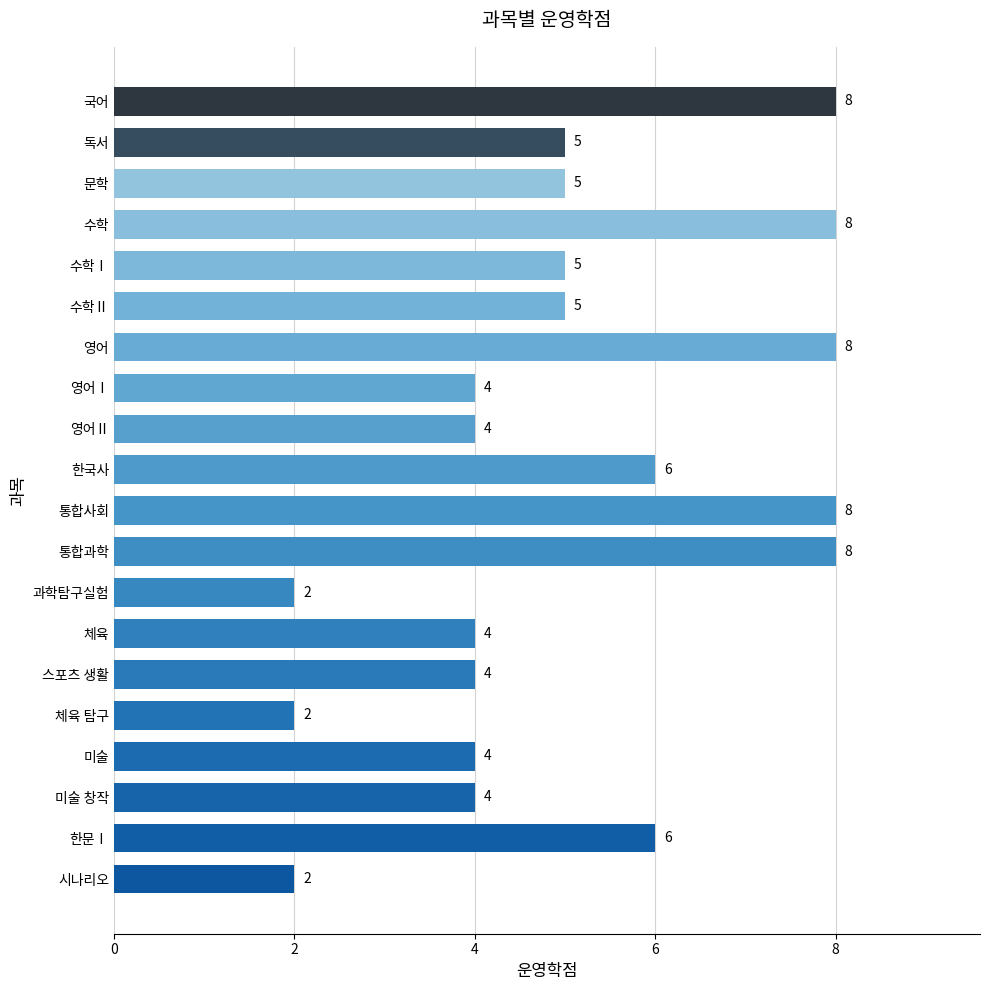

True or false: the data shows 11 at 국어.

False